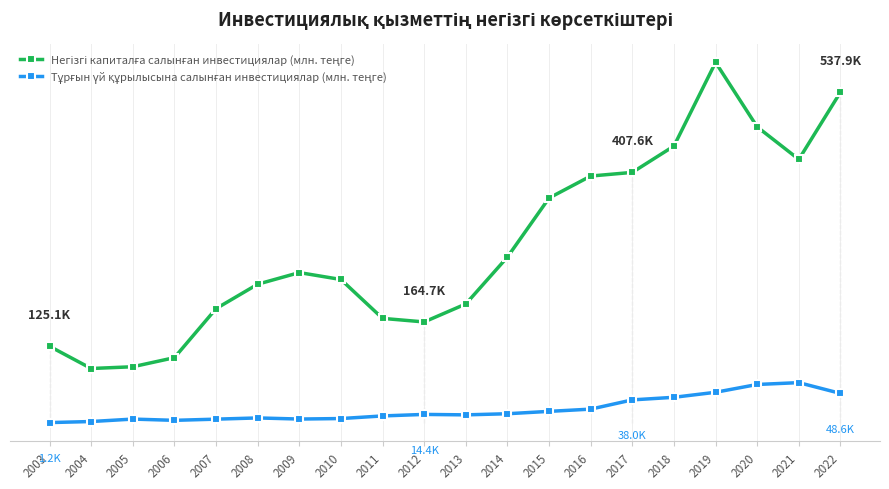

Which label corresponds to the largest value in the chart?

2019